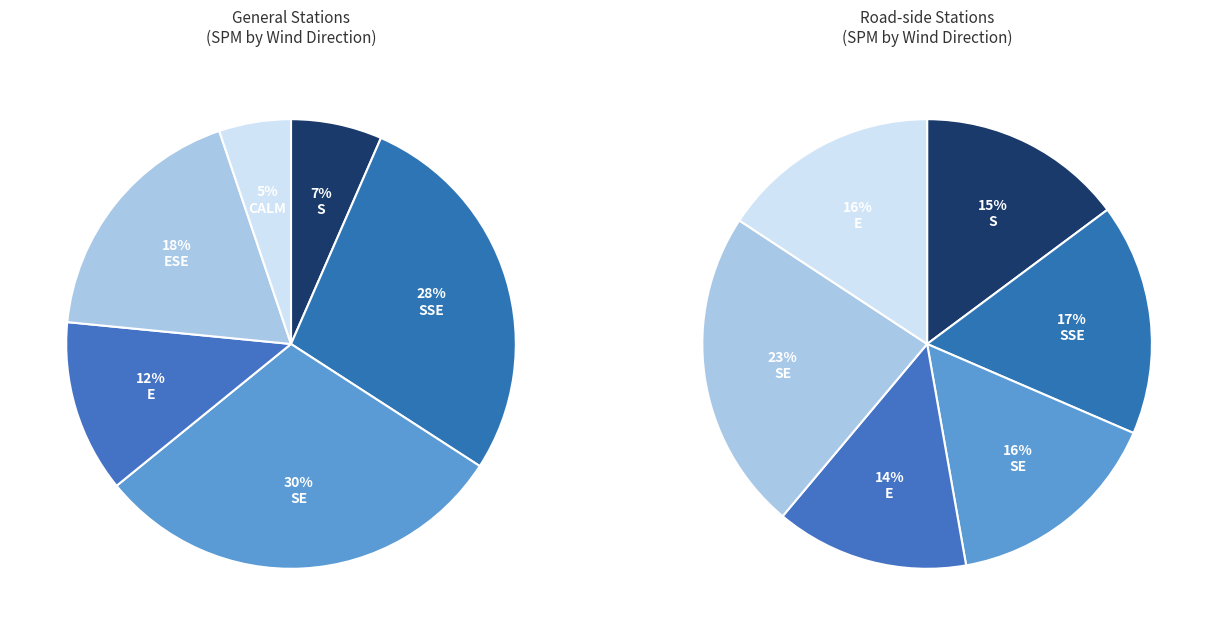

What percentage is the SE slice, to the nearest percent?

16%